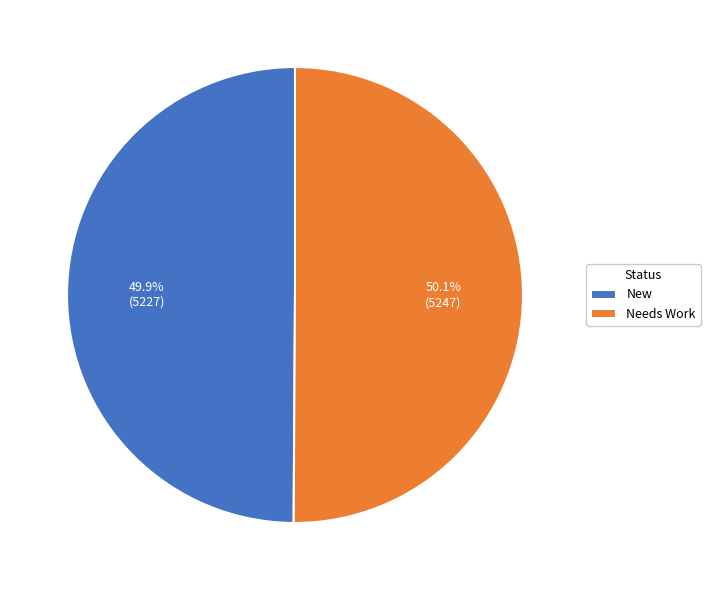

Is there any slice that represents more than half of the pie?

Yes